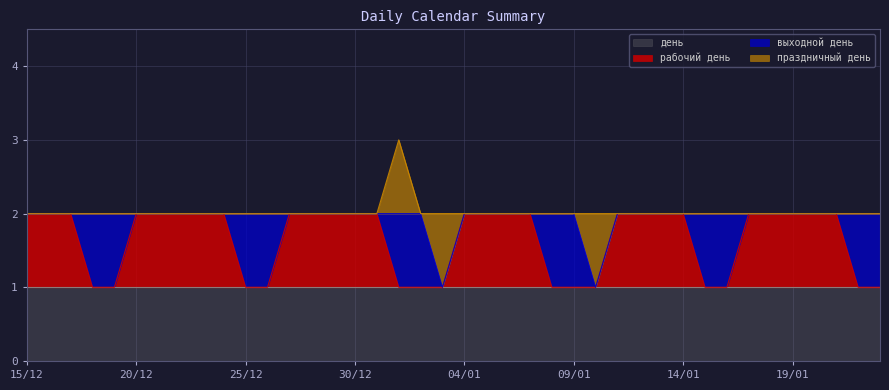

True or false: день and выходной день cross at least once.

False